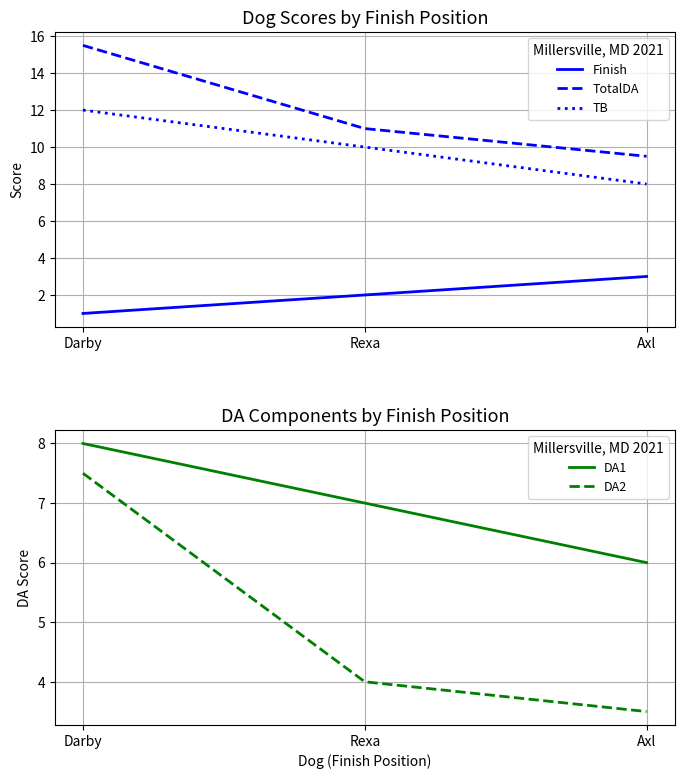

Which series has the widest spread of values?

TotalDA